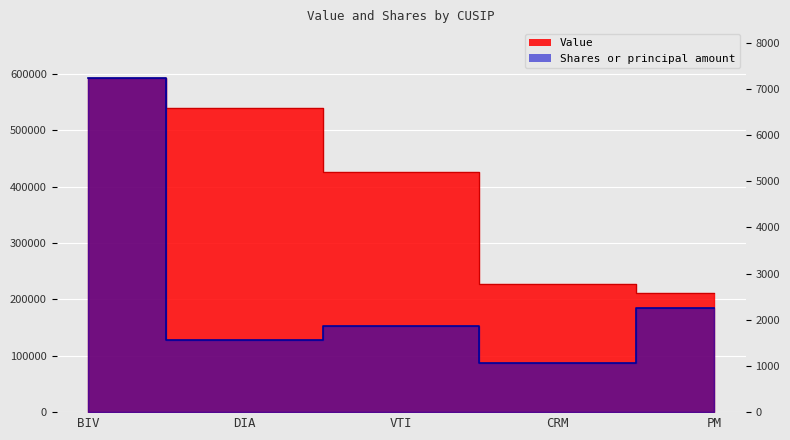

The value of Value at CRM is 228000. True or false?

True